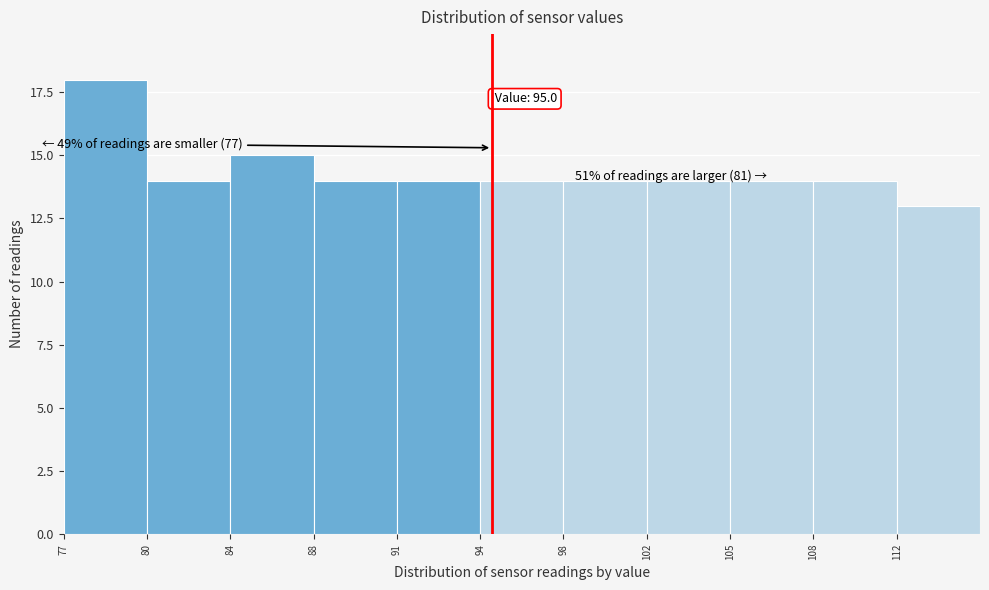

Reading right to left, extract all data points from this chart.

13	14	14	14	14	14	14	14	15	14	18